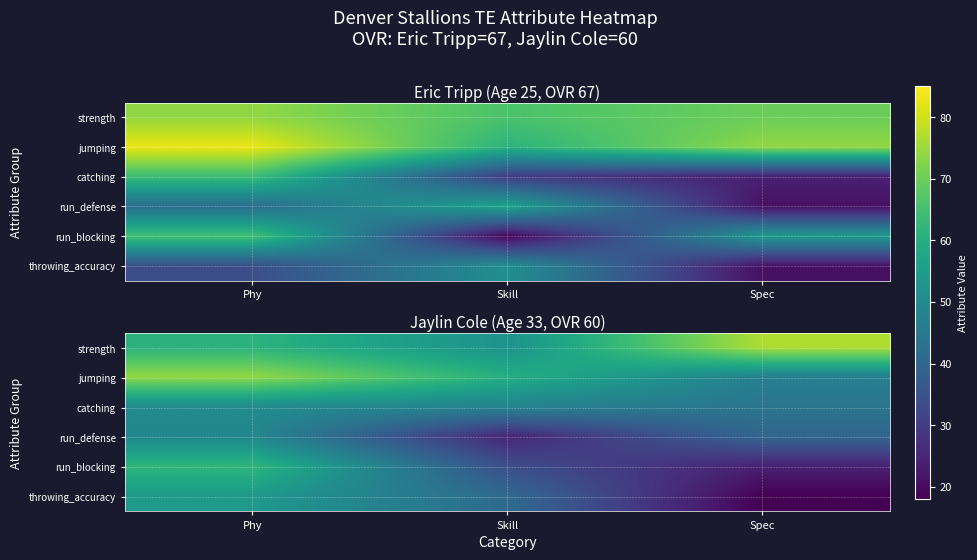

What is the sum of all catching values?

142